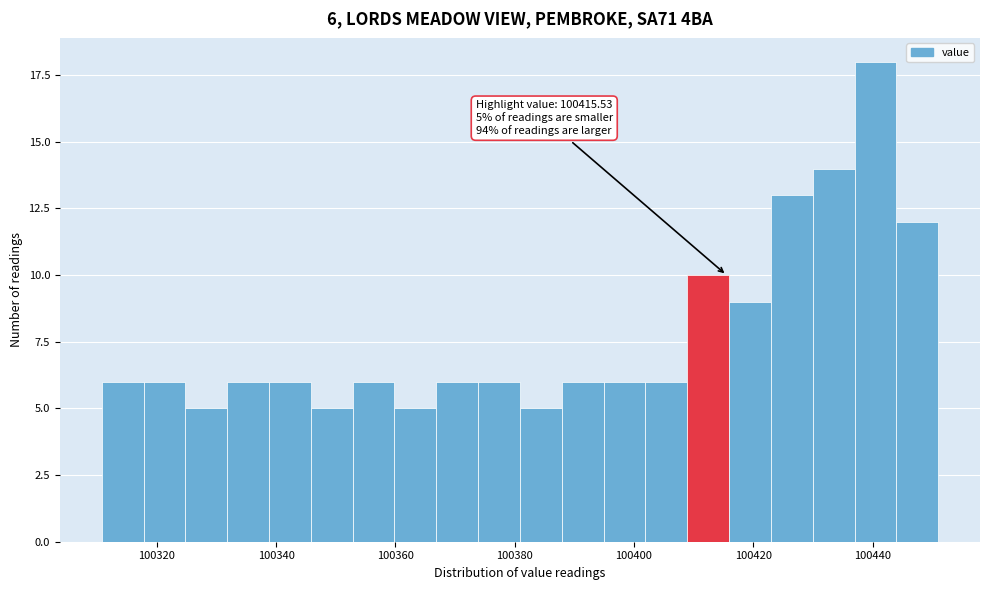

Read against the x-axis, roughly where is the centre of the tallest bar?

100440